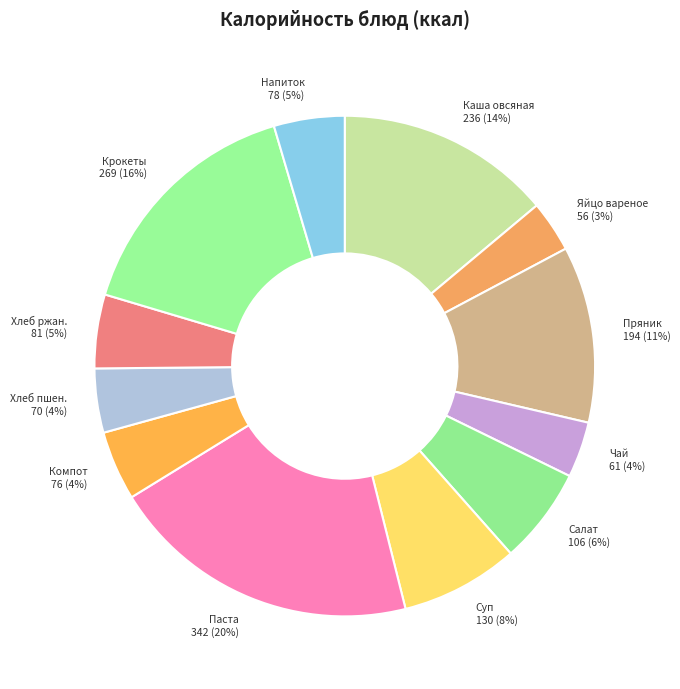

Which category has the biggest portion of the pie?

Паста 342 (20%)